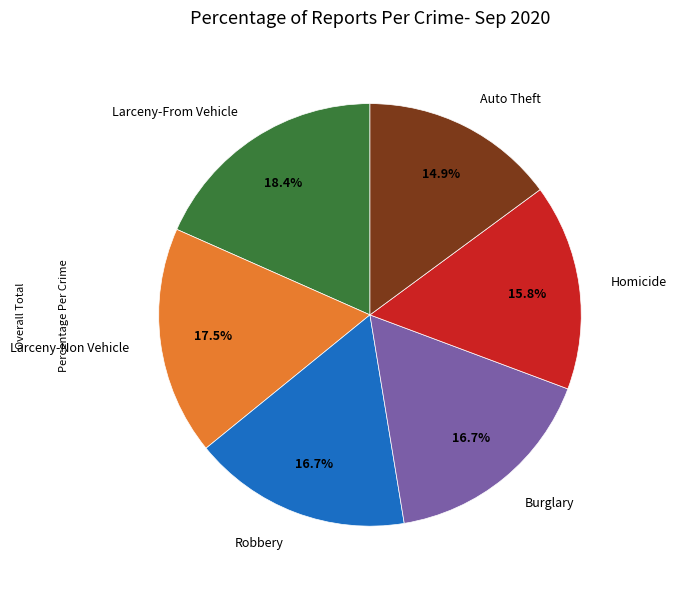

Count the number of slices in the pie.

6